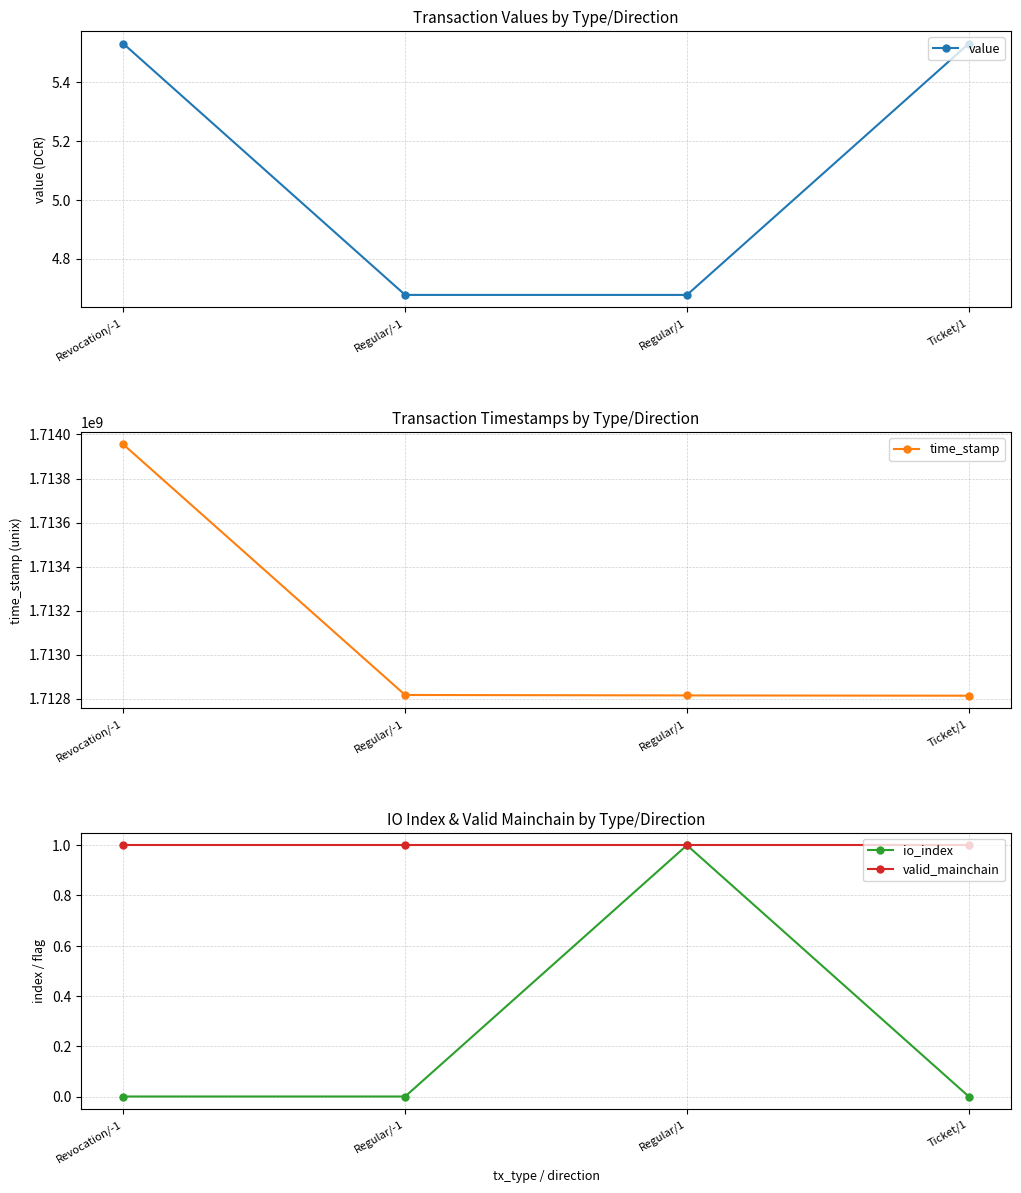

What is the average value of the io_index series?

0.2